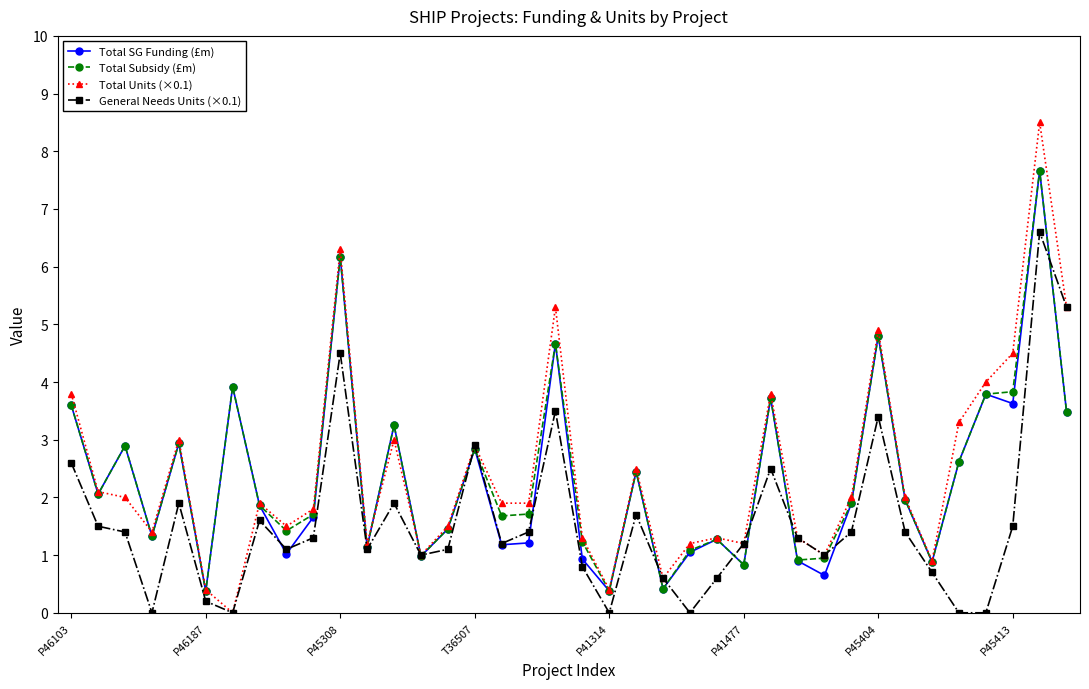

How many series are shown in this chart?

4